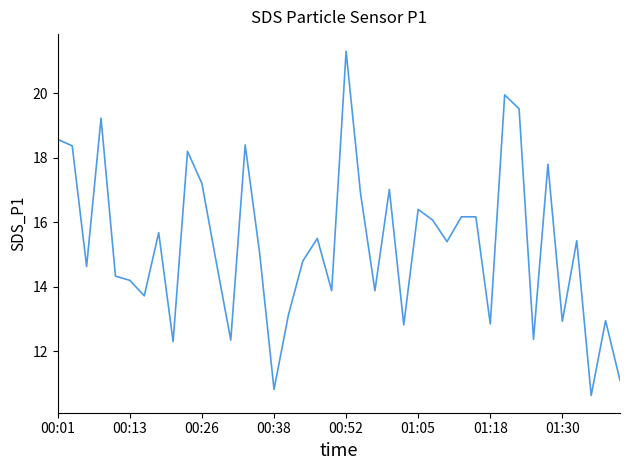

What is the minimum value shown in the chart?

10.6